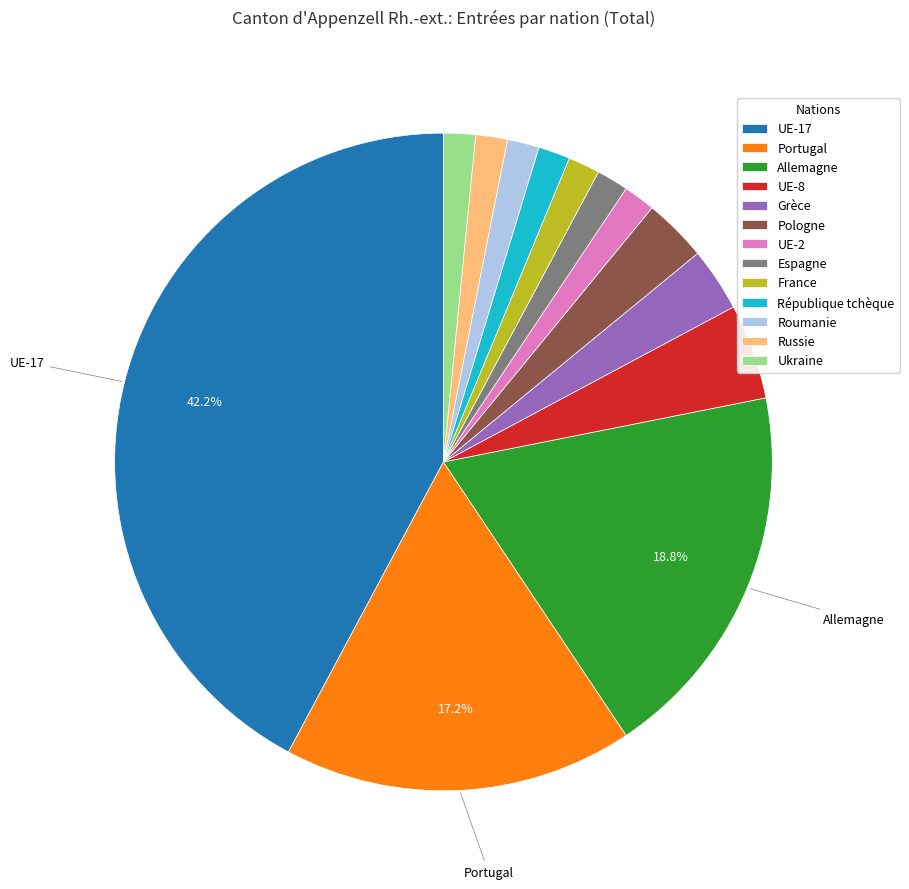

Count the number of slices in the pie.

13